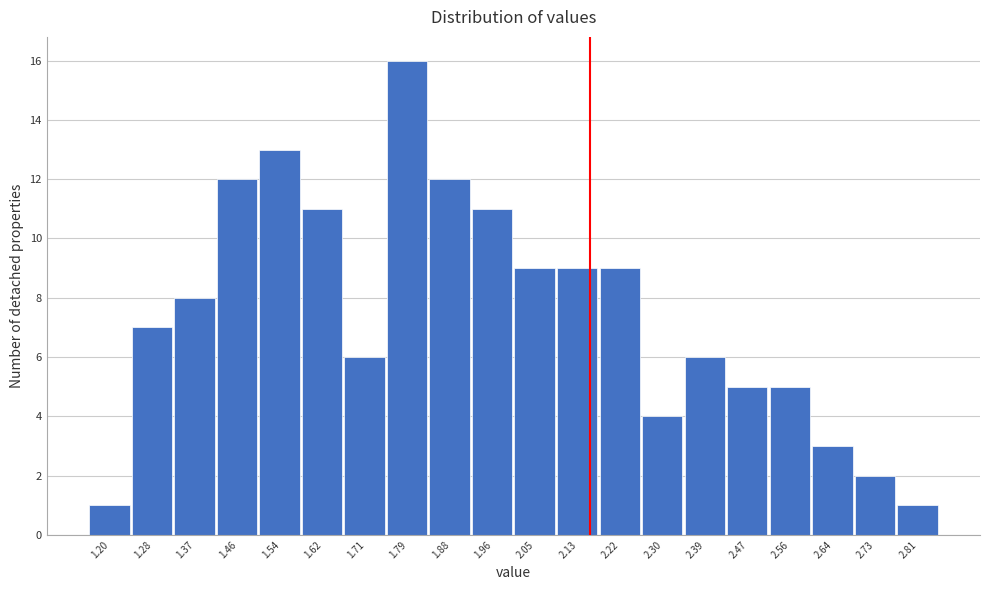

Reading left to right, what are all the values shown in this chart?

1	7	8	12	13	11	6	16	12	11	9	9	9	4	6	5	5	3	2	1